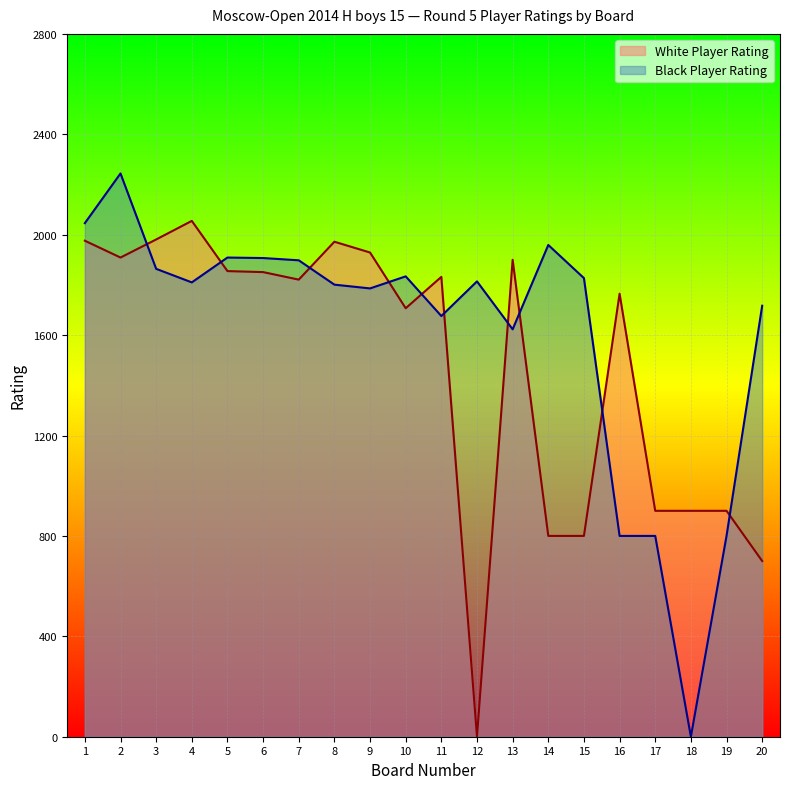

Count the number of data series in this chart.

2